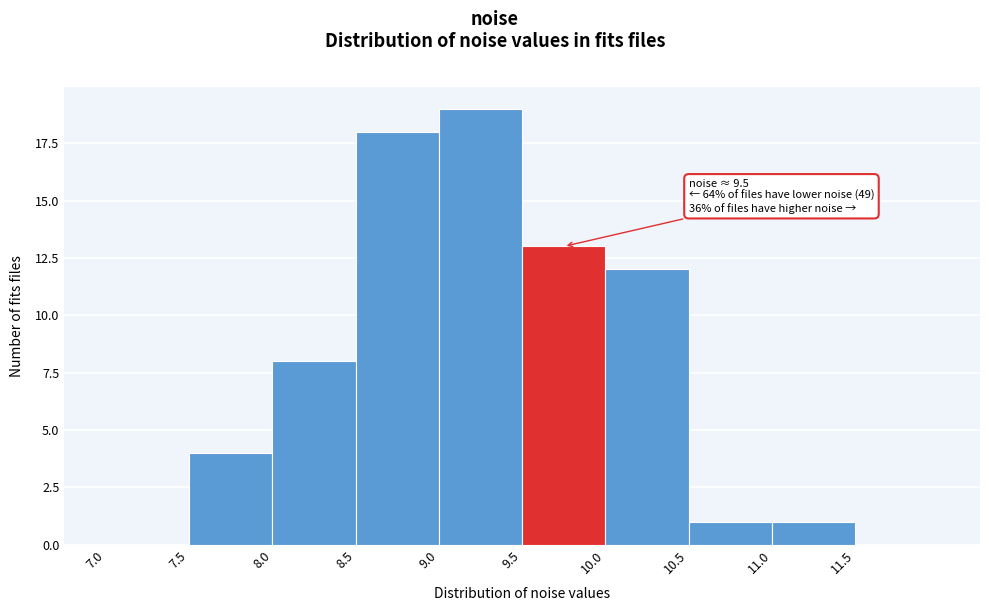

Over which range of the x-axis is the bar tallest?

9.0 to 9.5